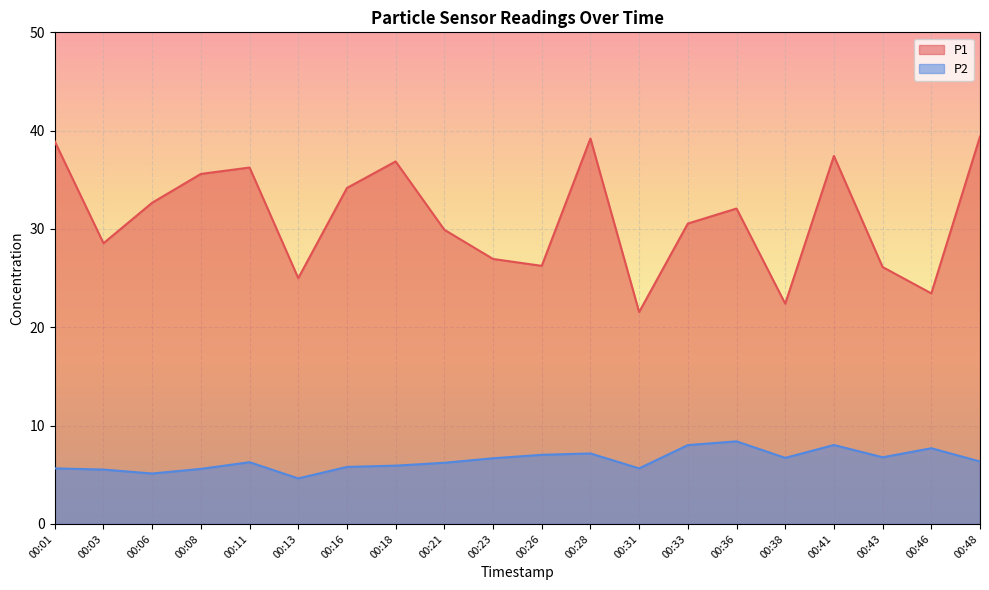

What is the value of the P2 point at the 1st from the left?

5.7